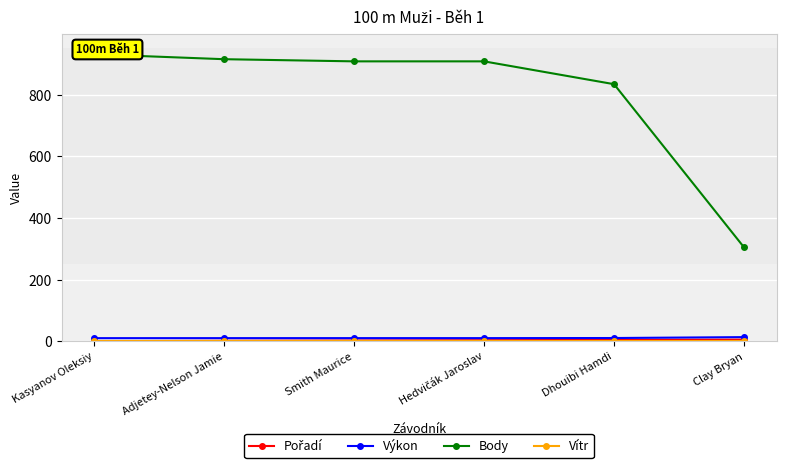

What is the value of the Body point at the 4th from the left?

908.0